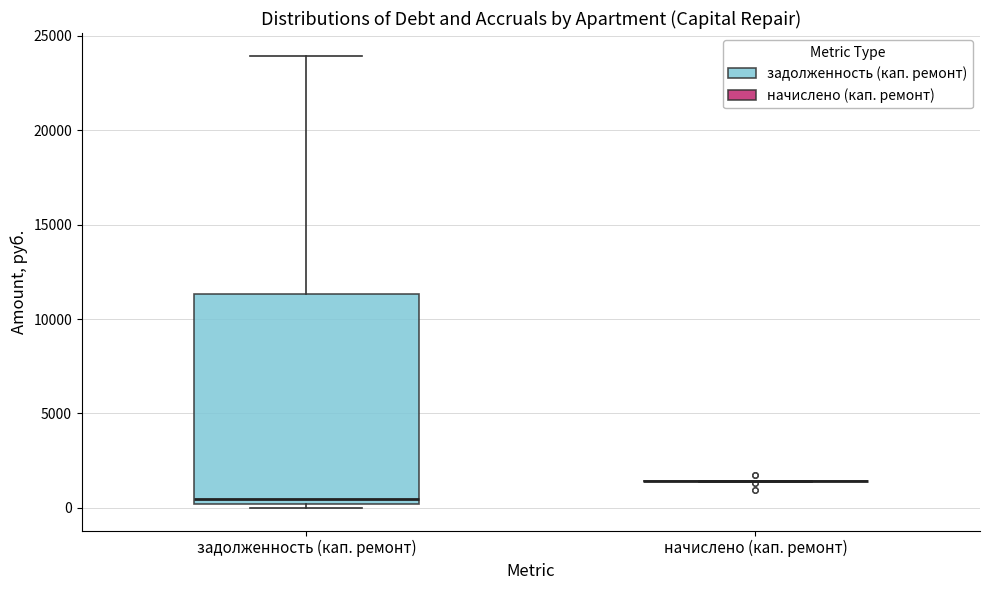

Reading left to right, transcribe this box plot: for each box, give where its median line is, the range the box spans, and where its two whiskers end, as read against the y-axis. The values are not printed on the chart, so give them approximately, as read against the axis.

задолженность (кап. ремонт): median 500, box 0 to 11500, whiskers 0 (just below the box's lower edge) to 24000
начислено (кап. ремонт): box collapsed to a line at 1500, whiskers 1500 to 1500